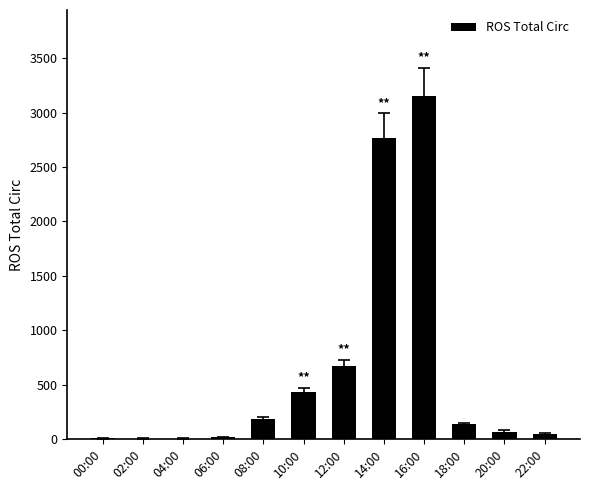

What is the change in value from 14:00 to 16:00?

+389